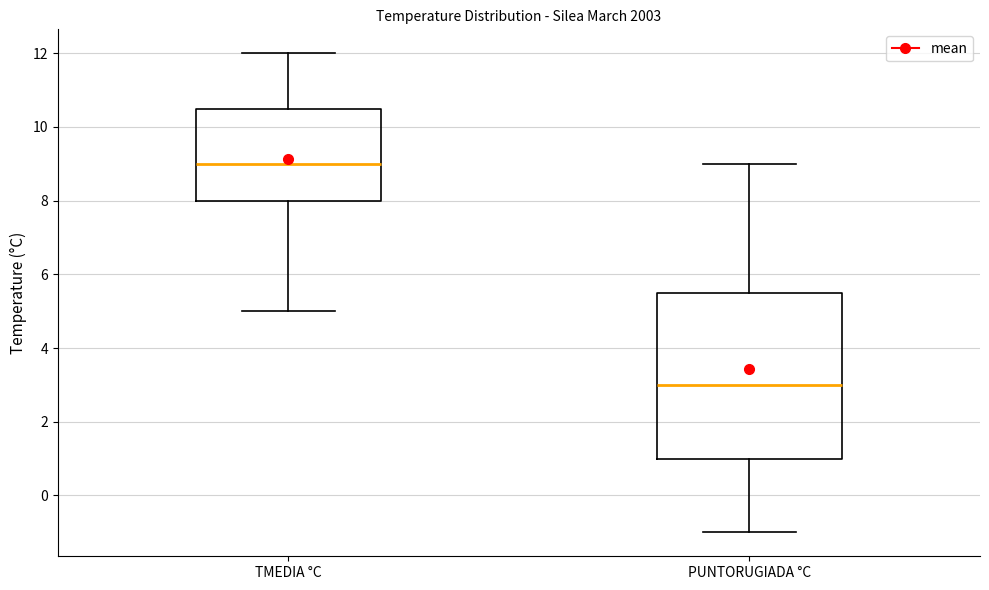

Which box is the tallest, from its lower edge to its upper edge?

PUNTORUGIADA °C